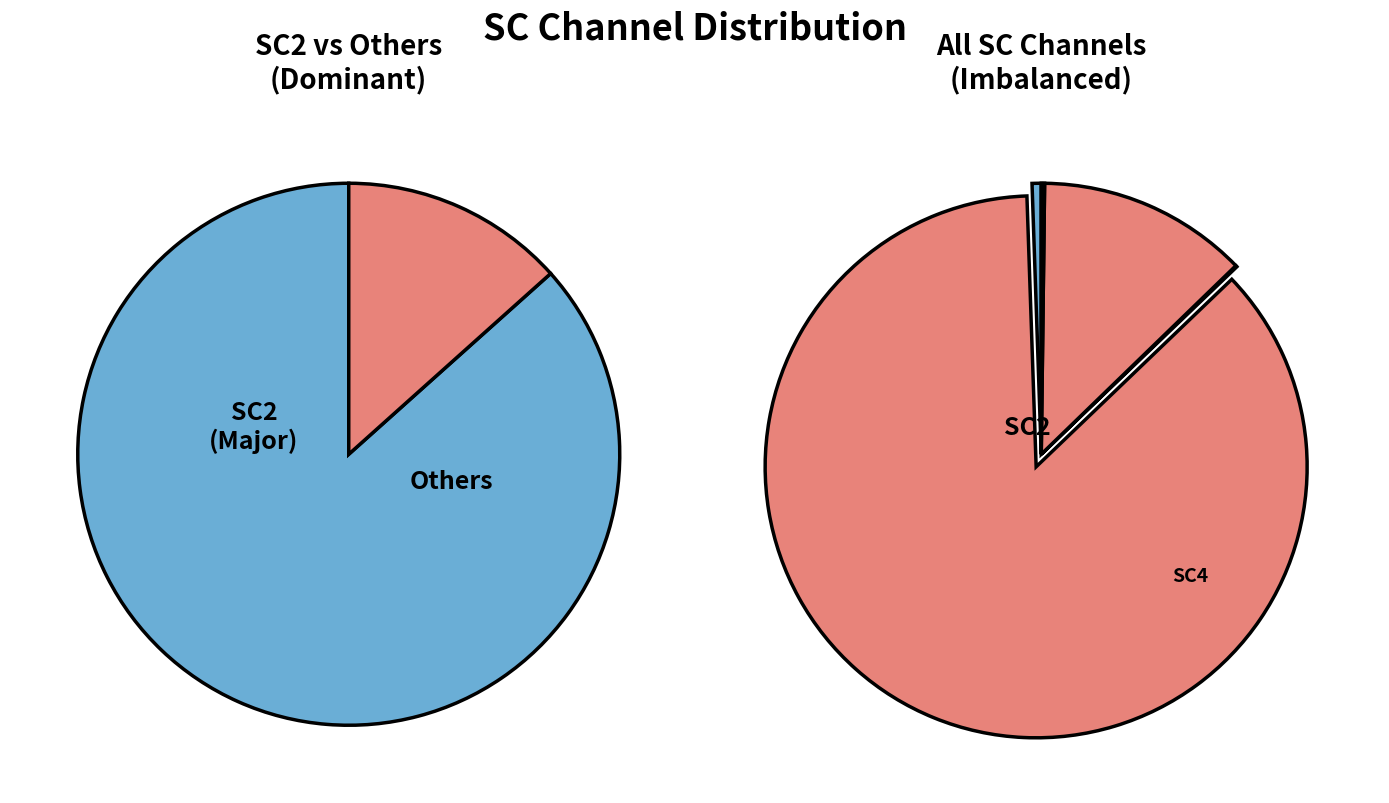

Is it true that 22 is 3% of the pie?

True